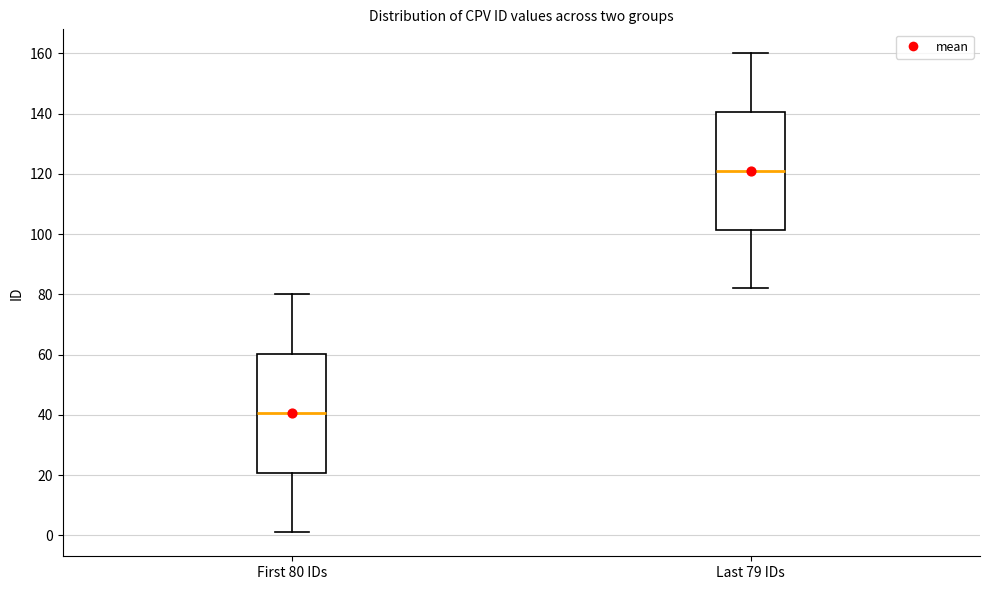

Reading left to right, transcribe this box plot: for each box, give where its median line is, the range the box spans, and where its two whiskers end, as read against the y-axis. The values are not printed on the chart, so give them approximately, as read against the axis.

First 80 IDs: median 40, box 20 to 60, whiskers 2 to 80
Last 79 IDs: median 122, box 102 to 140, whiskers 82 to 160